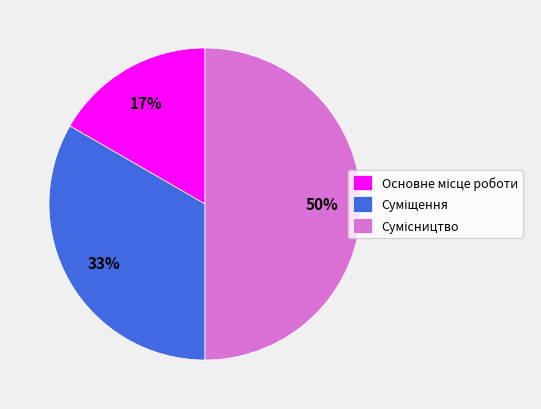

To the nearest percent, what is the difference between the largest and smallest slice percentages?

33%